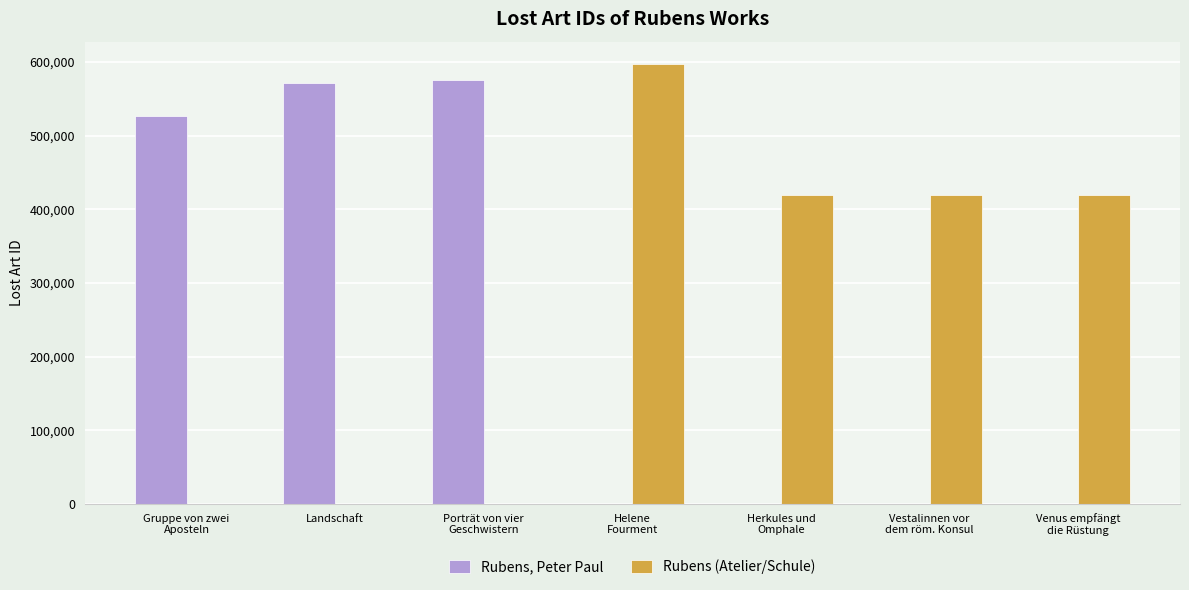

Are the bars horizontal?

No